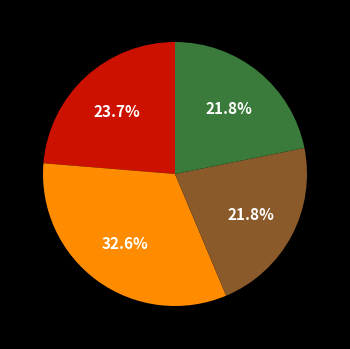

Does any single category account for the majority?

No